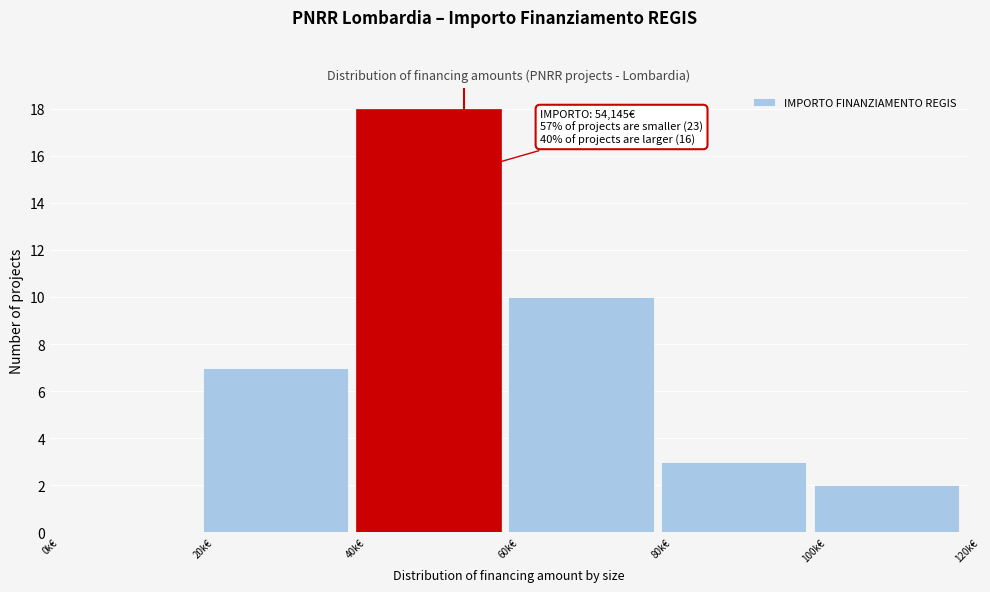

Reading left to right, transcribe all the data shown in this chart.

0k€=0	20k€=7	40k€=18	60k€=10	80k€=3	100k€=2